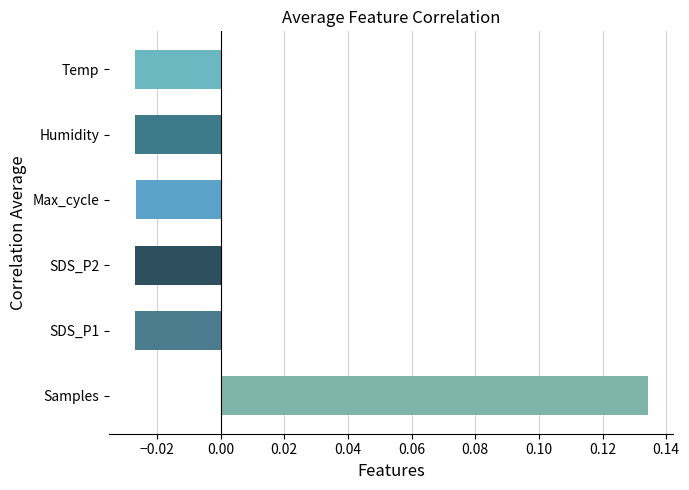

At which category does the chart reach its peak across all series?

Samples